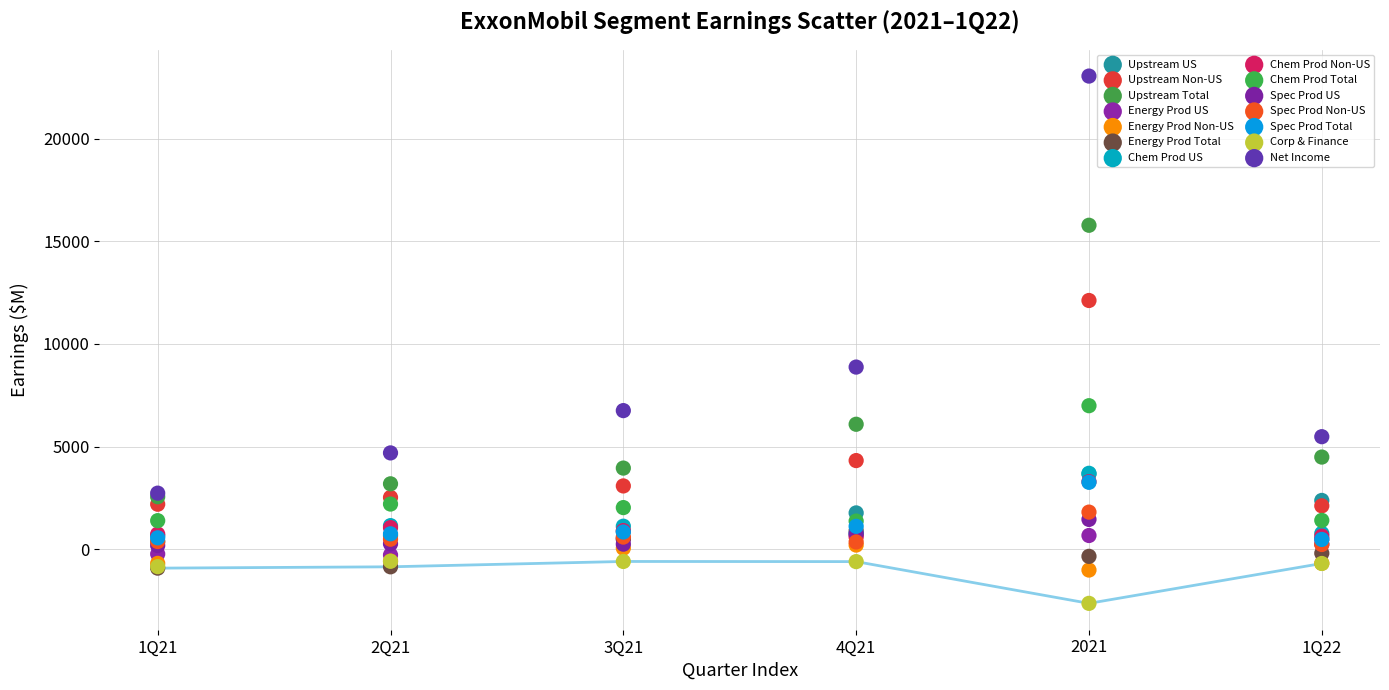

Across all series, what Y value is closest to 10202?

8870